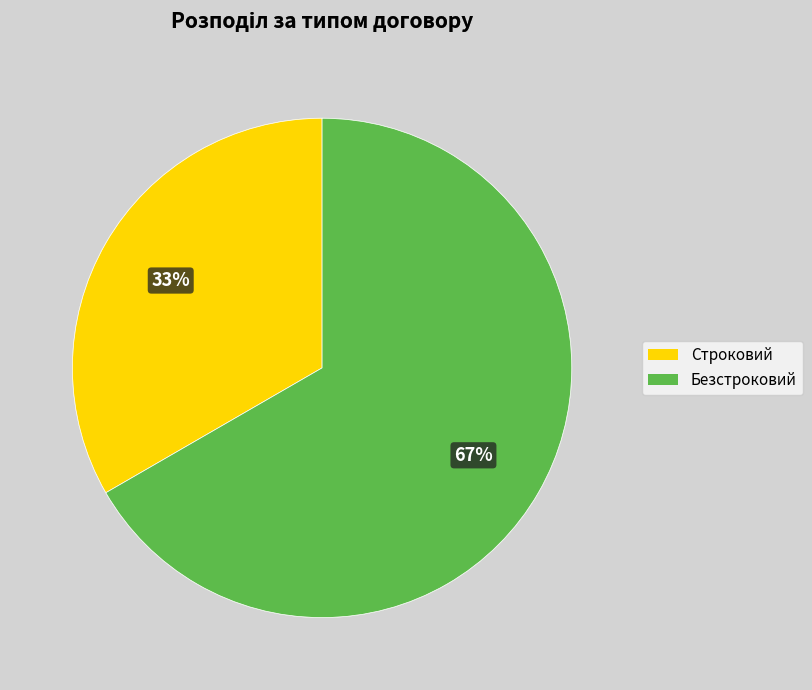

Which slice is the largest?

Безстроковий